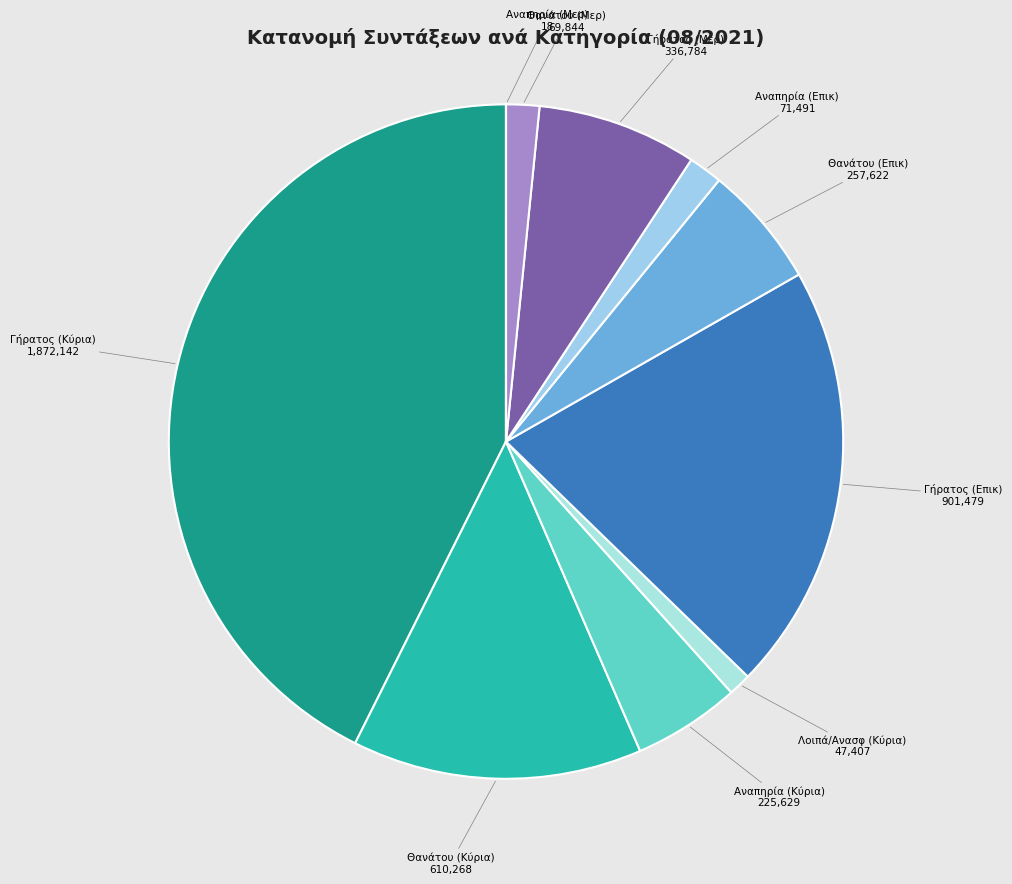

Is there any slice that represents more than half of the pie?

No